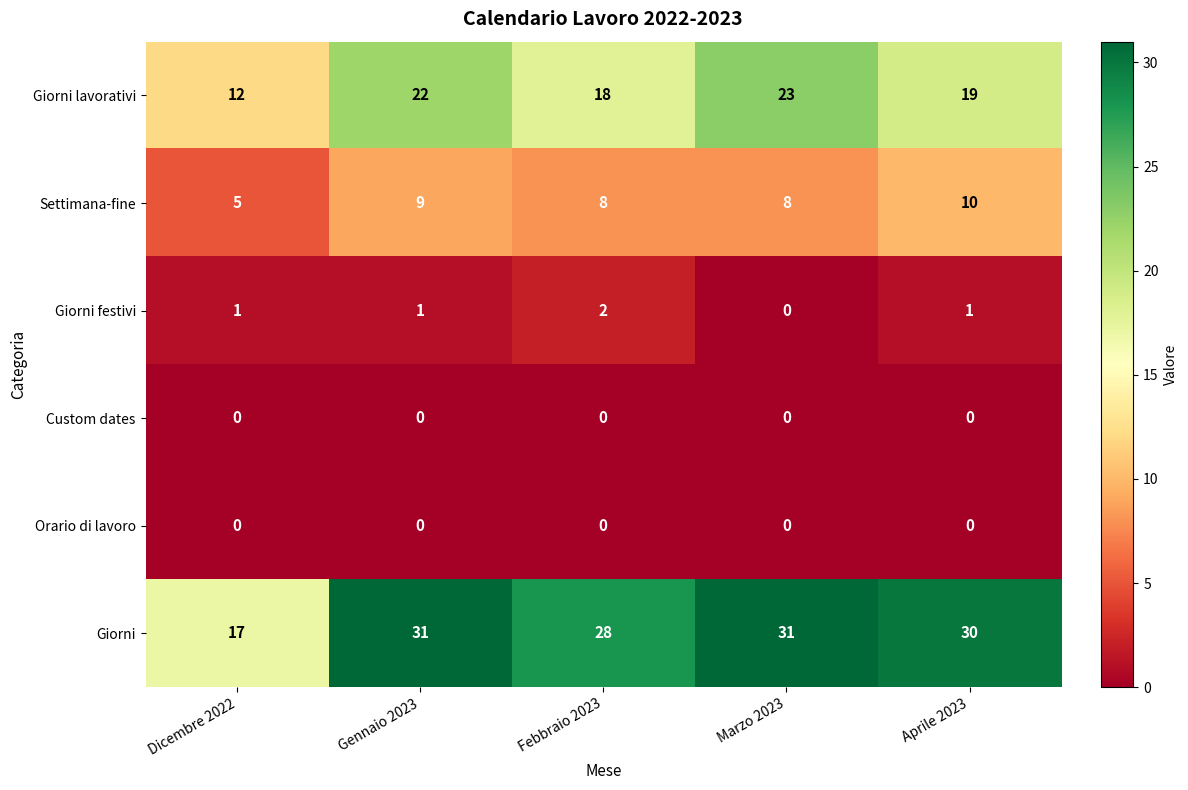

At how many categories does at least one series exceed 11?

5